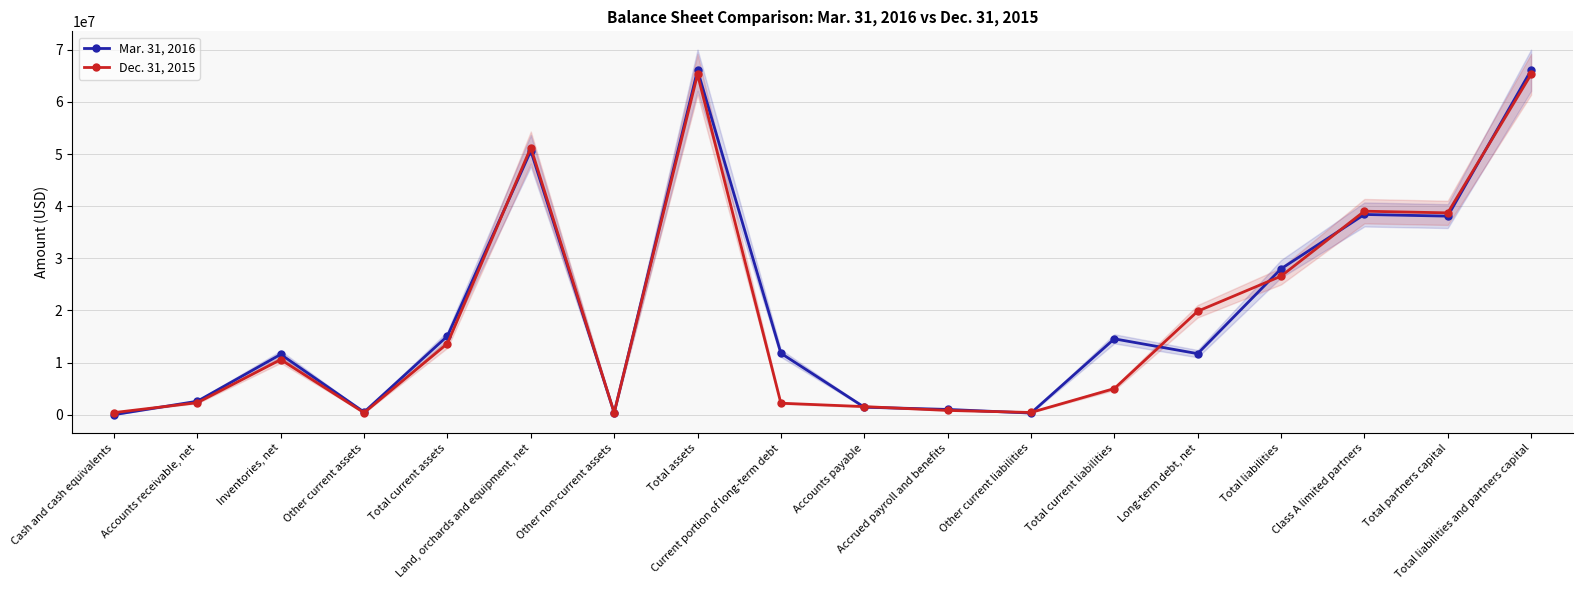

The value of Dec. 31, 2015 at Other current liabilities is 427000. True or false?

True